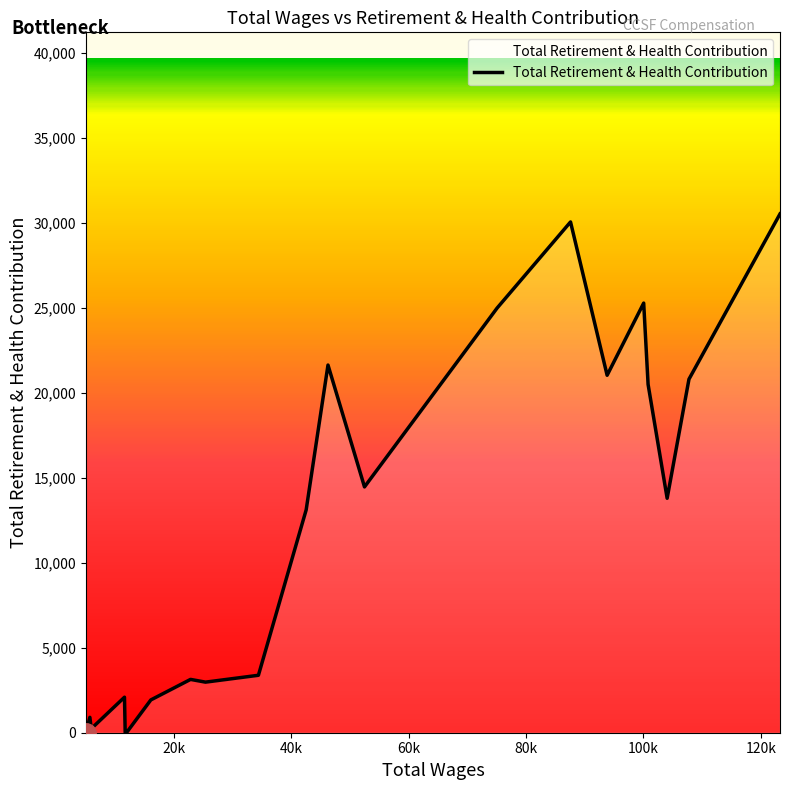

What is the maximum value shown in the chart?

30533